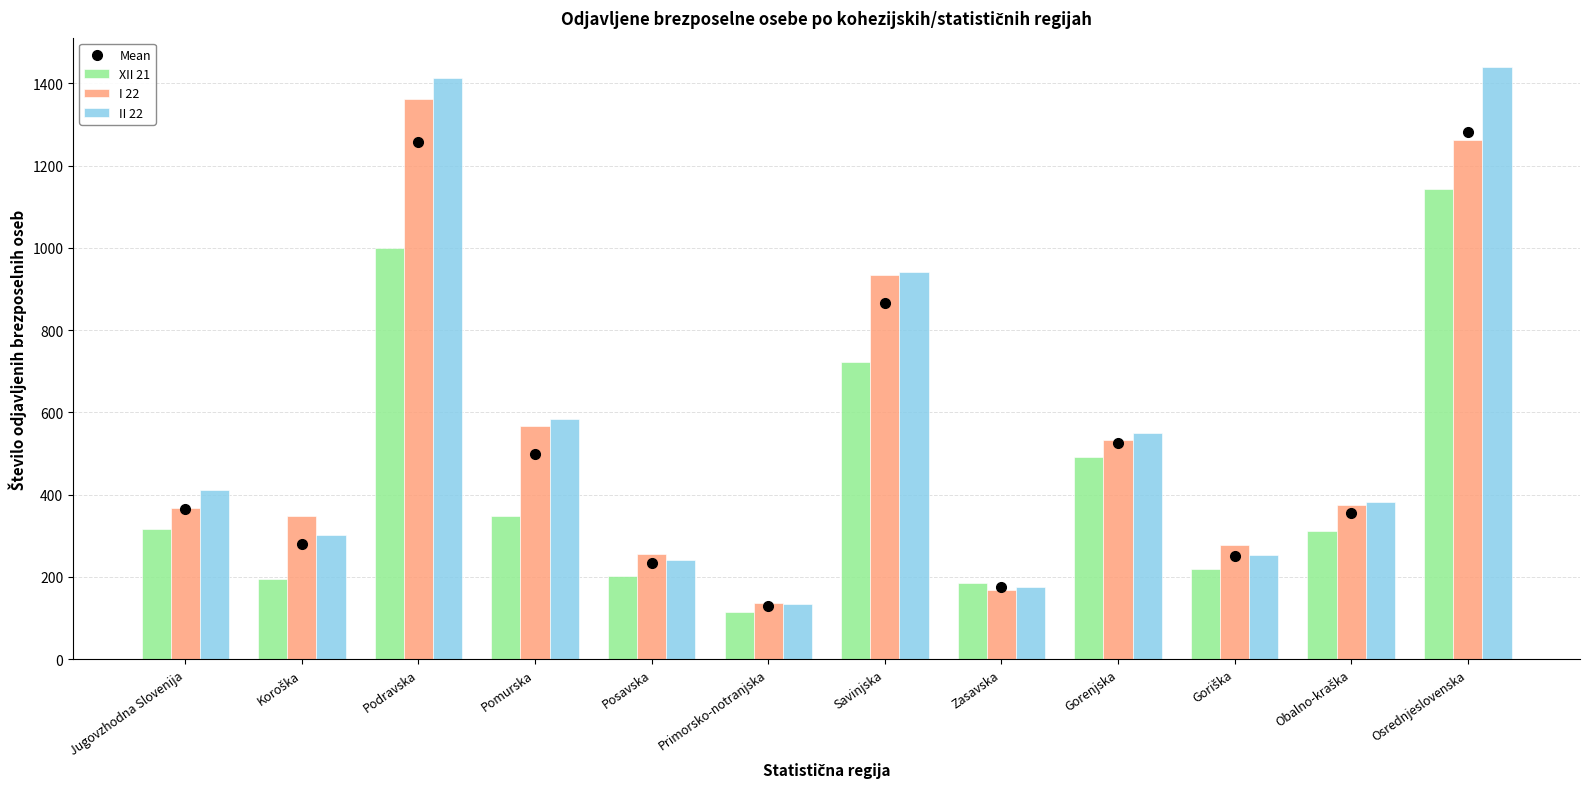

At how many categories does at least one series exceed 667?

3